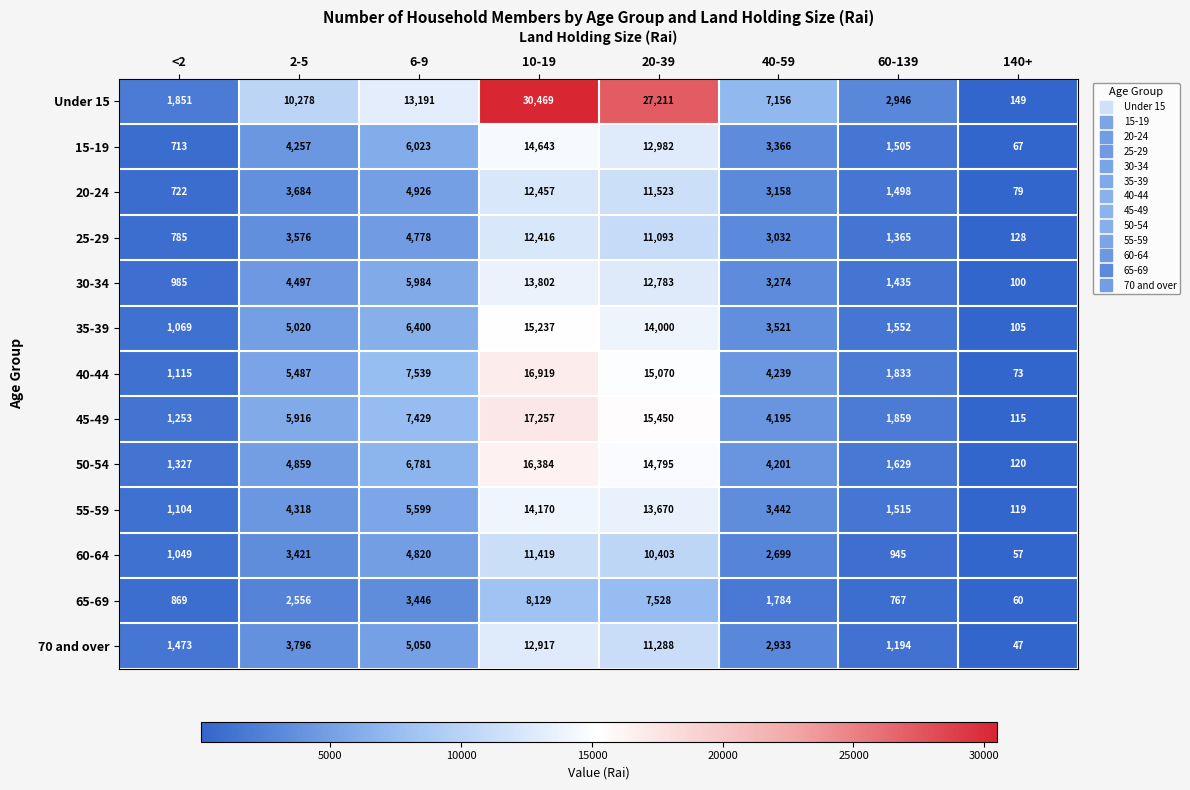

What is the difference between the highest and lowest values at 60-139?

2179